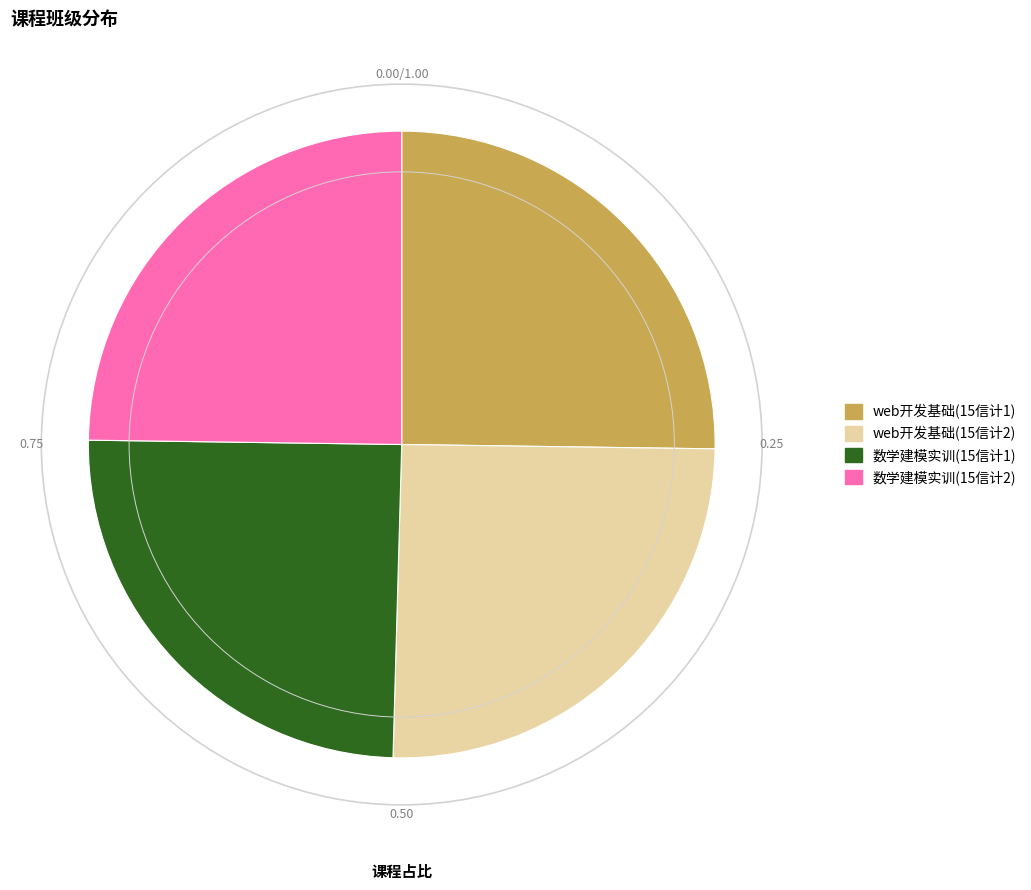

Is there any slice that represents more than half of the pie?

No